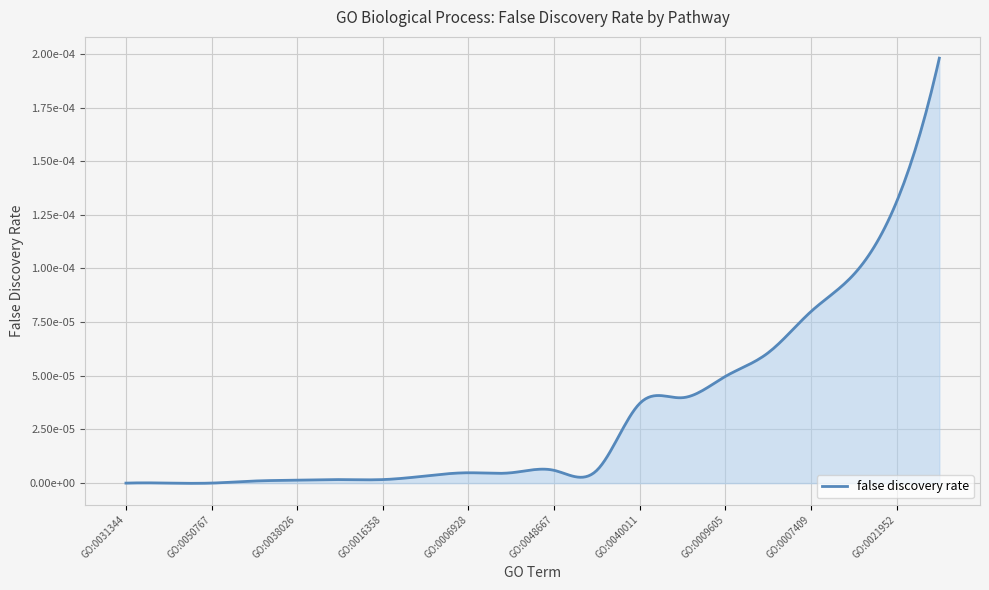

Is this an area chart (filled region under the line)?

Yes